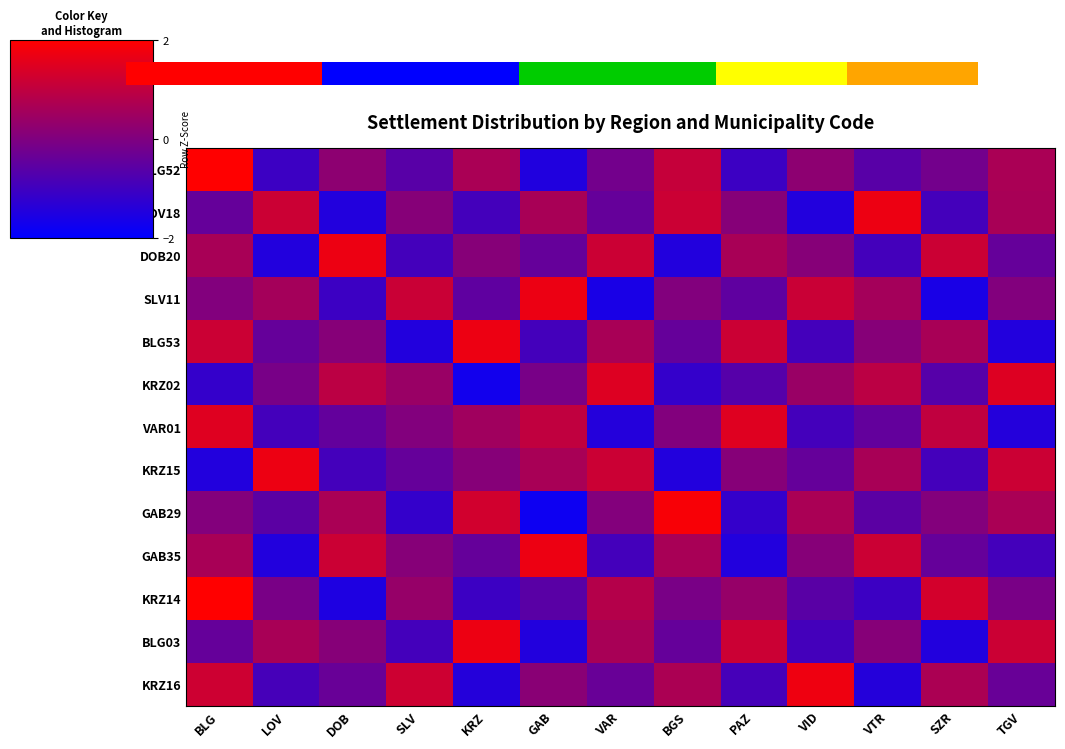

What is the approximate value of KRZ15 at KRZ?

0.1